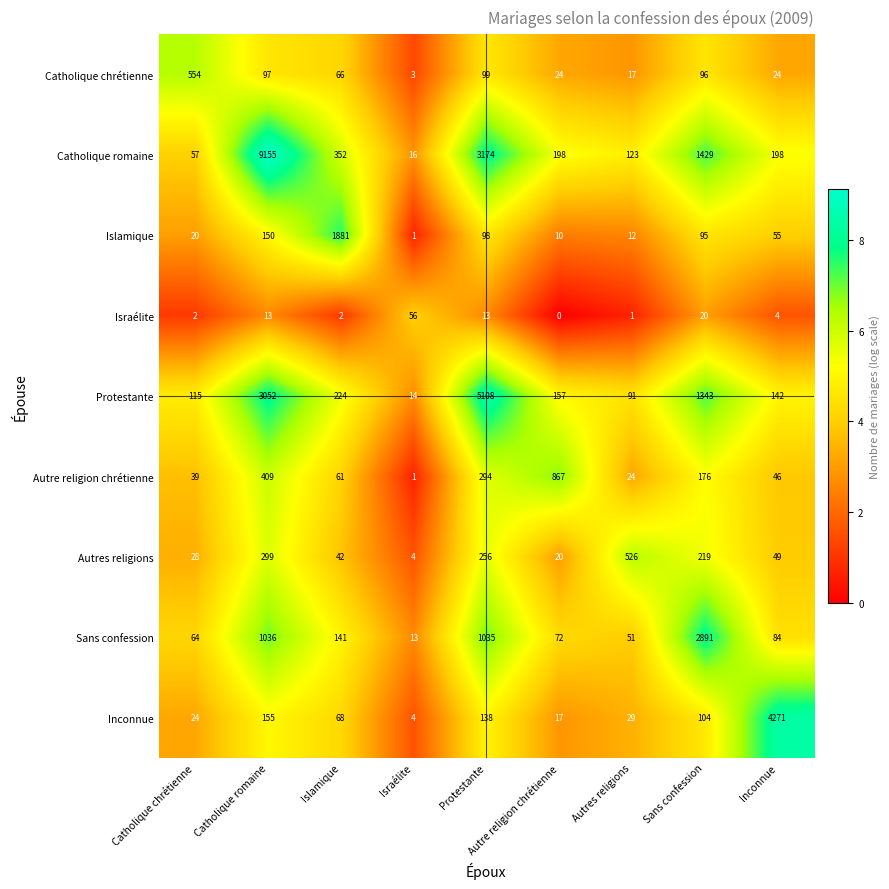

The value of Israélite at Autre religion chrétienne is -28. True or false?

False